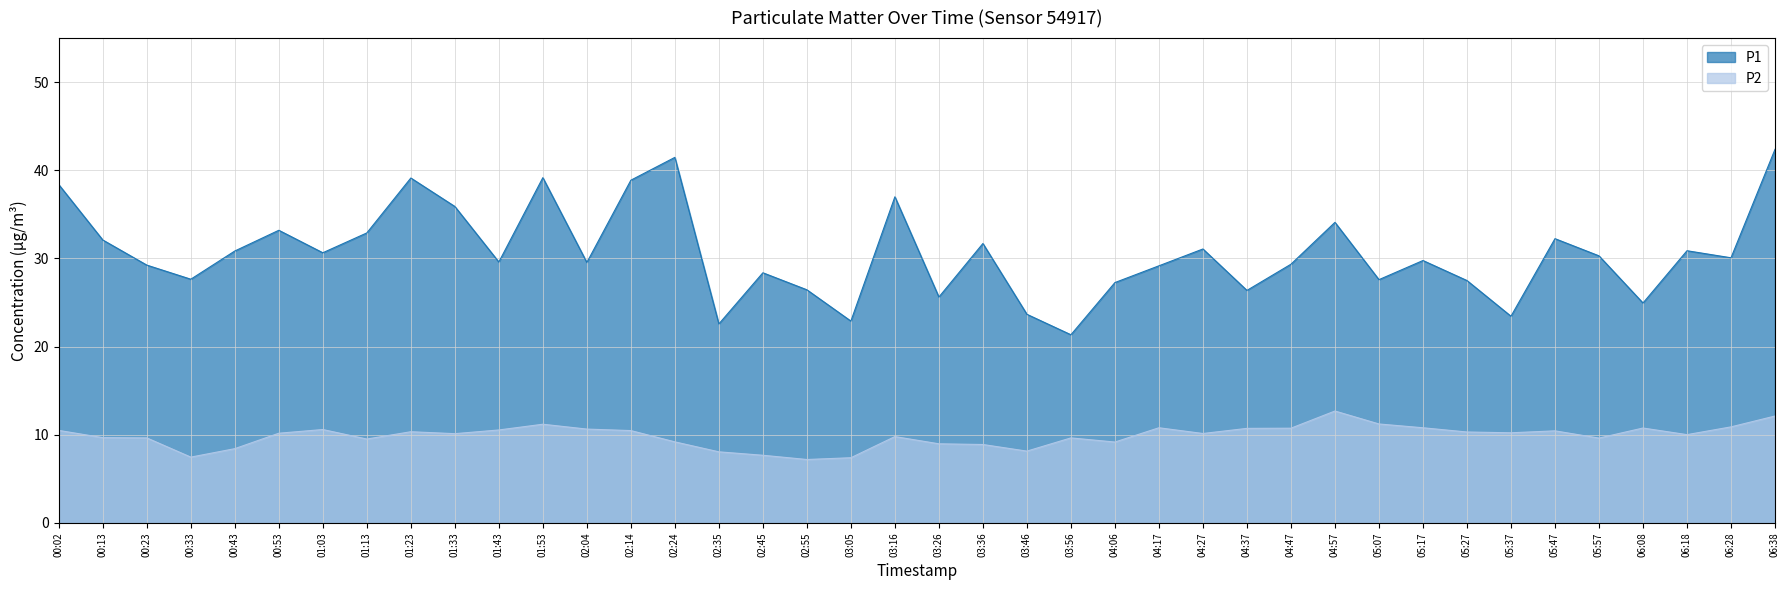

The value of P2 at 02:55 is 7.2. True or false?

True